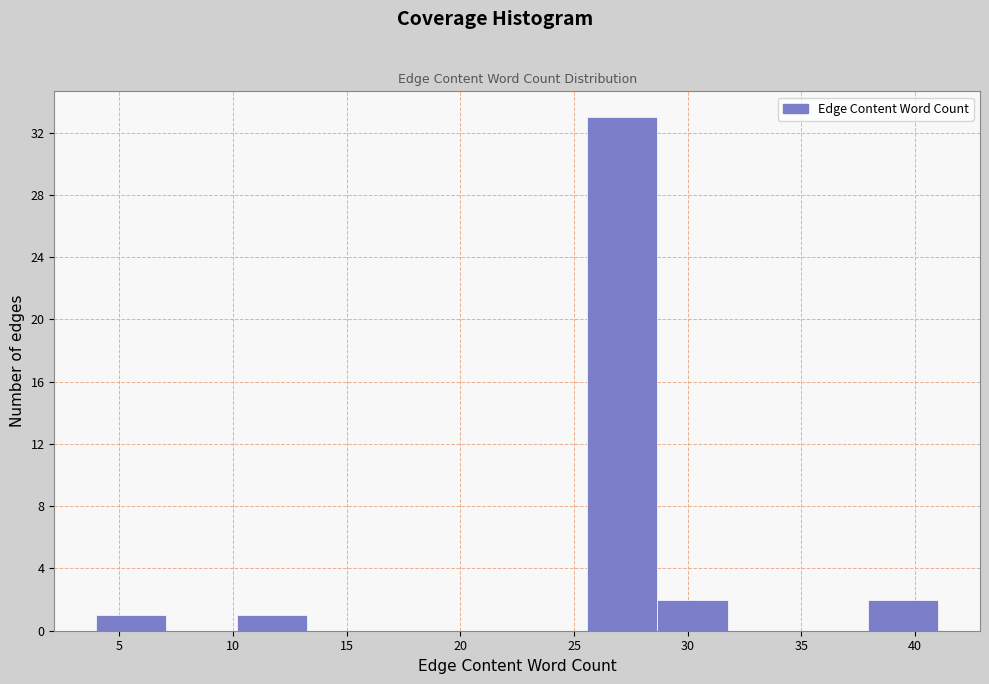

Which range on the x-axis has the tallest bar?

25.5 to 28.5